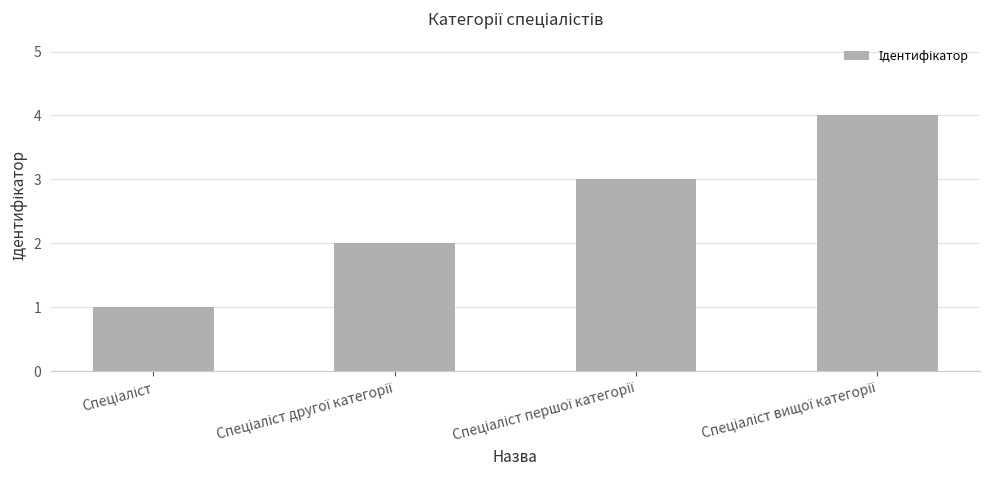

What is the maximum value shown in the chart?

4